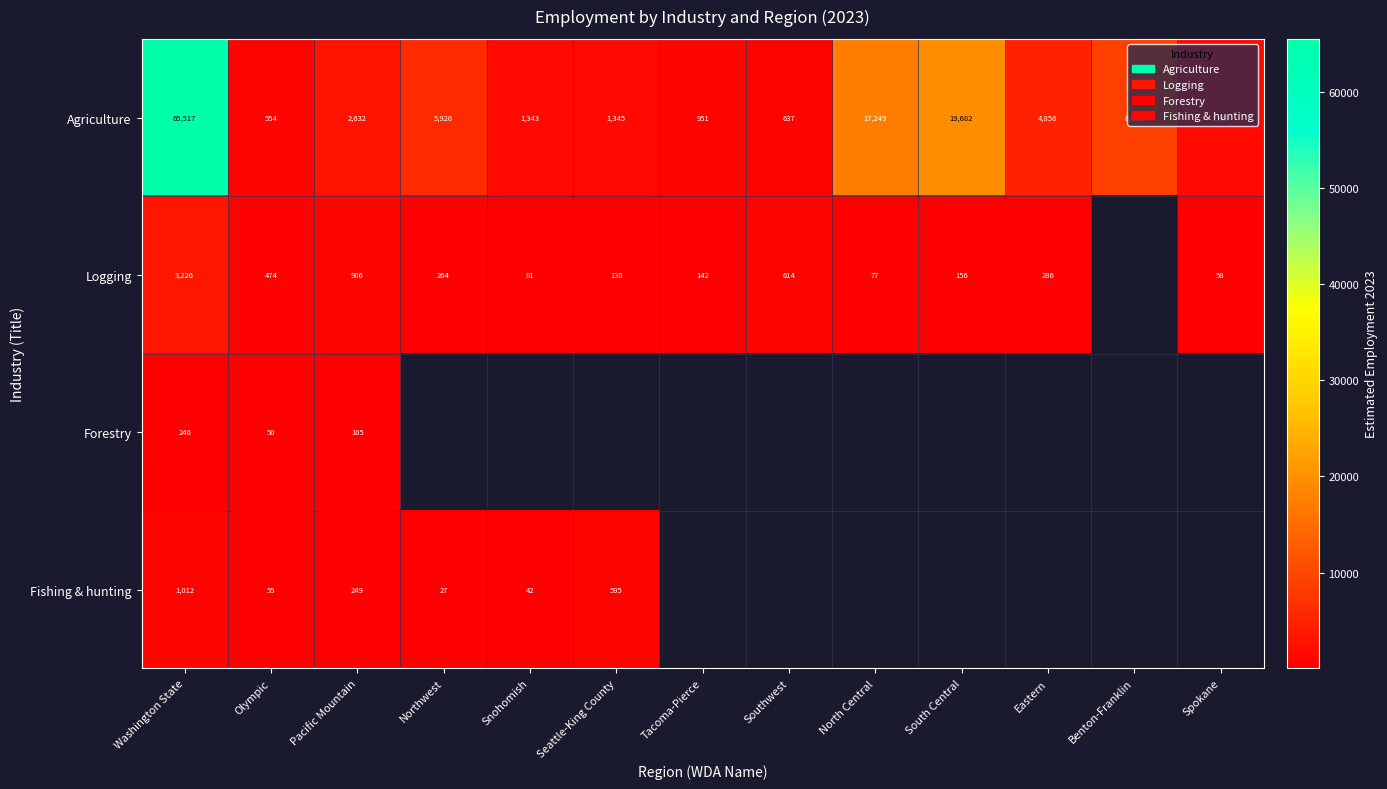

How many data points does each series have?

13